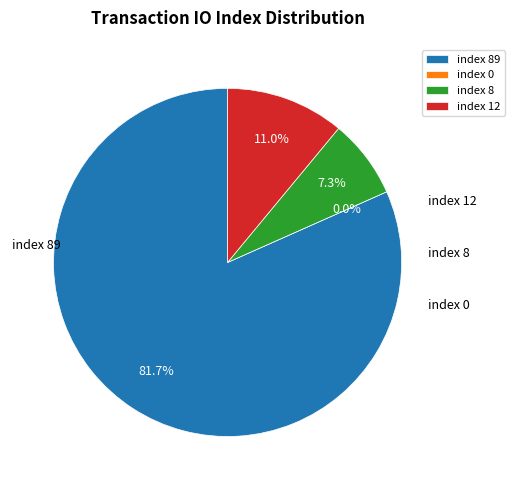

Which slice represents more than half of the pie?

io_index=89 (Regular)